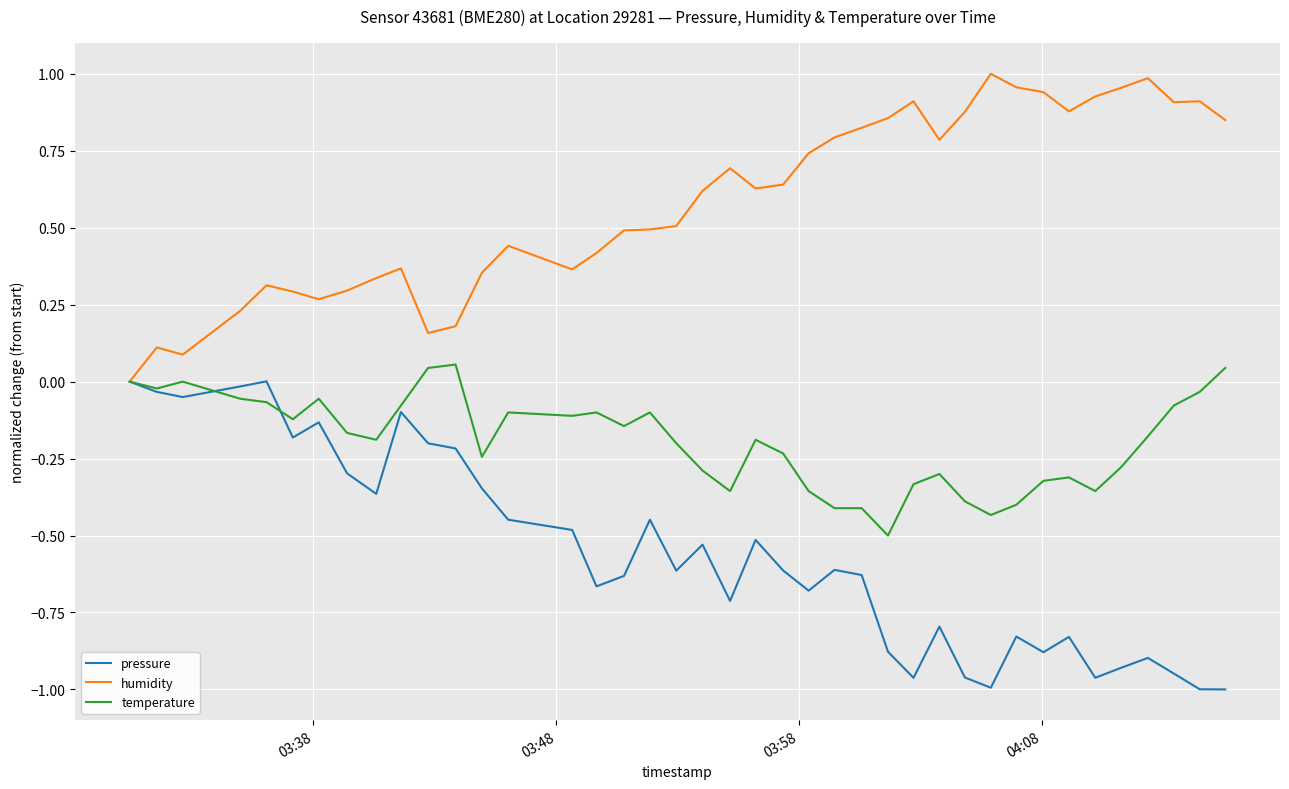

Rank the series by their average value, from lowest to highest.

pressure, temperature, humidity